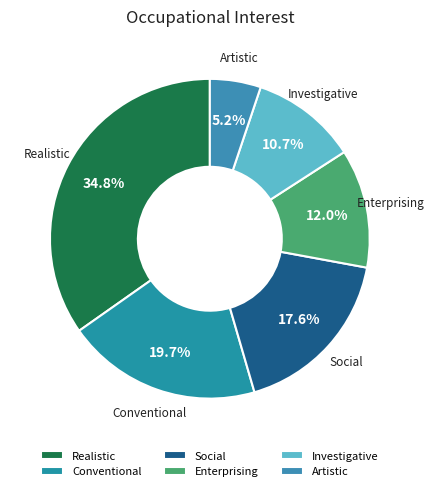

Count the number of slices in the pie.

6